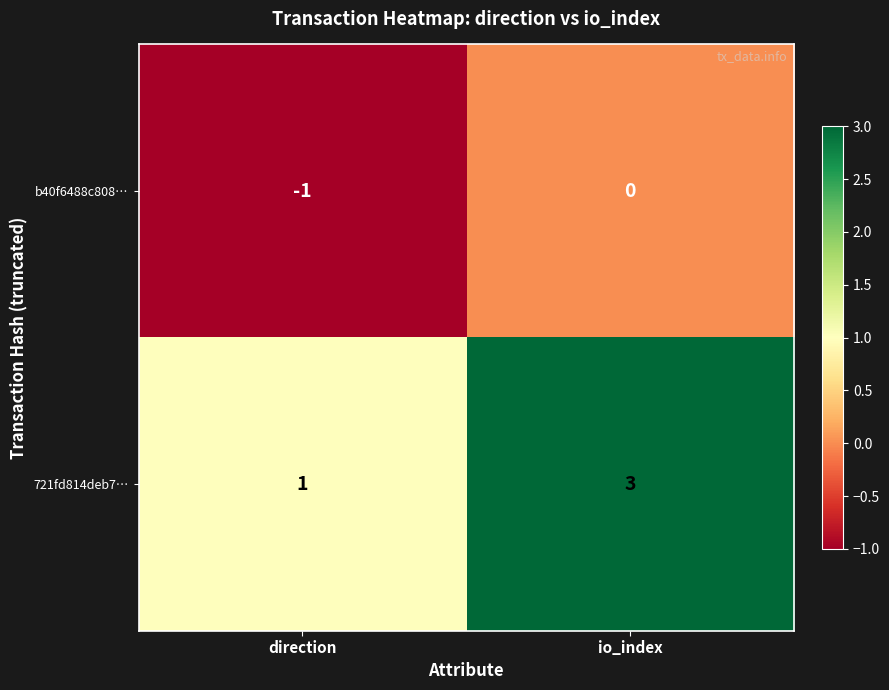

What is the sum of the 721fd814deb7… values at direction and io_index?

4